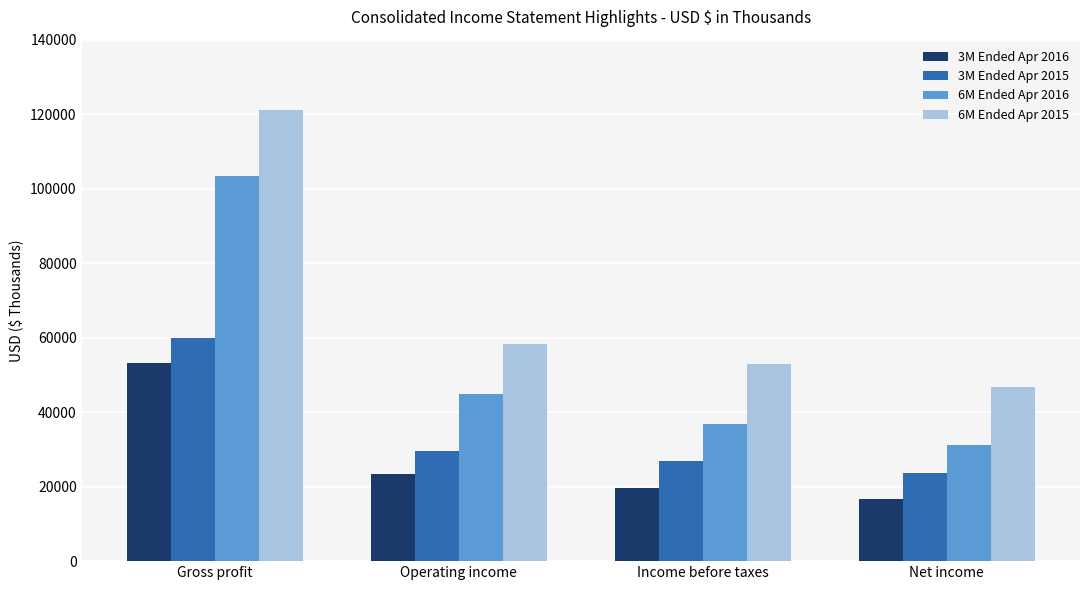

What is the greatest value displayed?

121191